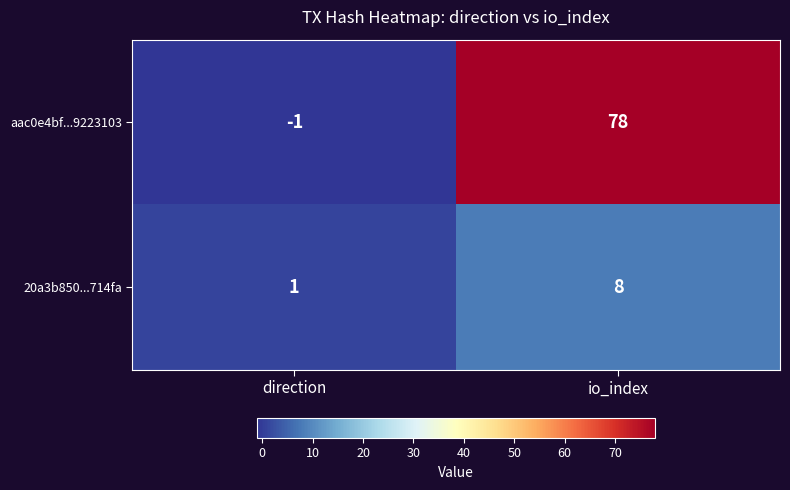

How many data points does each series have?

2